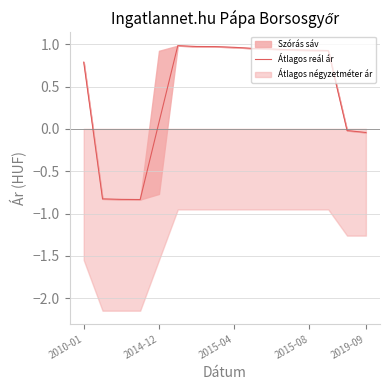

True or false: the data shows 1.0 at 7.

True